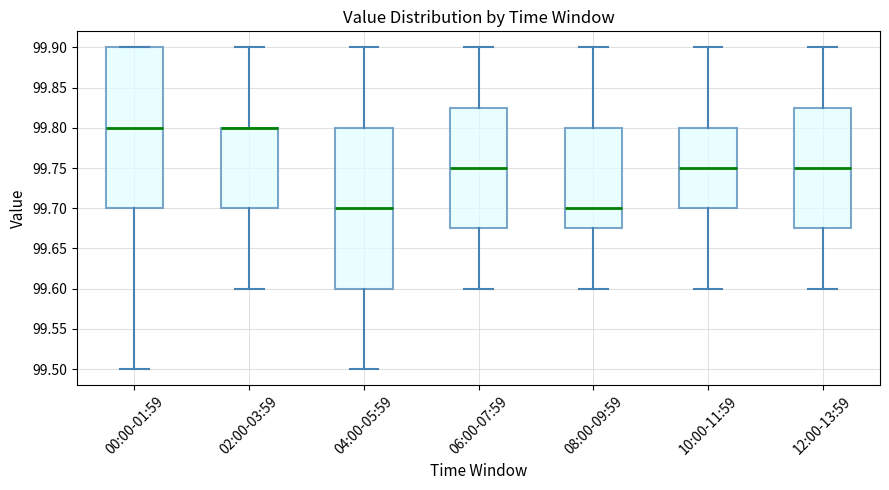

Reading left to right, transcribe this box plot: for each box, give where its median line is, the range the box spans, and where its two whiskers end, as read against the y-axis. The values are not printed on the chart, so give them approximately, as read against the axis.

00:00-01:59: median 99.800, box 99.700 to 99.900, whiskers 99.500 to 99.900
02:00-03:59: median 99.800 (drawn on the box's upper edge), box 99.700 to 99.800, whiskers 99.600 to 99.900
04:00-05:59: median 99.700, box 99.600 to 99.800, whiskers 99.500 to 99.900
06:00-07:59: median 99.750, box 99.675 to 99.825, whiskers 99.600 to 99.900
08:00-09:59: median 99.700, box 99.675 to 99.800, whiskers 99.600 to 99.900
10:00-11:59: median 99.750, box 99.700 to 99.800, whiskers 99.600 to 99.900
12:00-13:59: median 99.750, box 99.675 to 99.825, whiskers 99.600 to 99.900